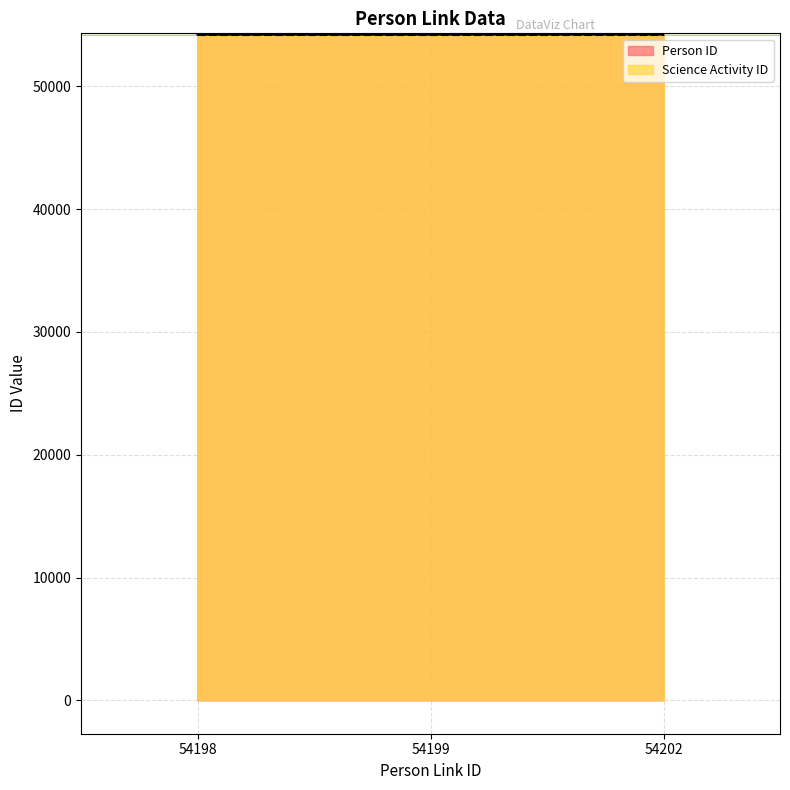

What is the maximum value shown in the chart?

54201